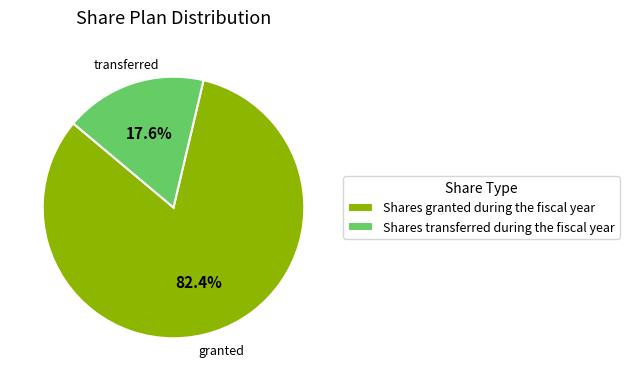

Between Shares transferred during the fiscal year and Shares granted during the fiscal year, which is larger?

Shares granted during the fiscal year